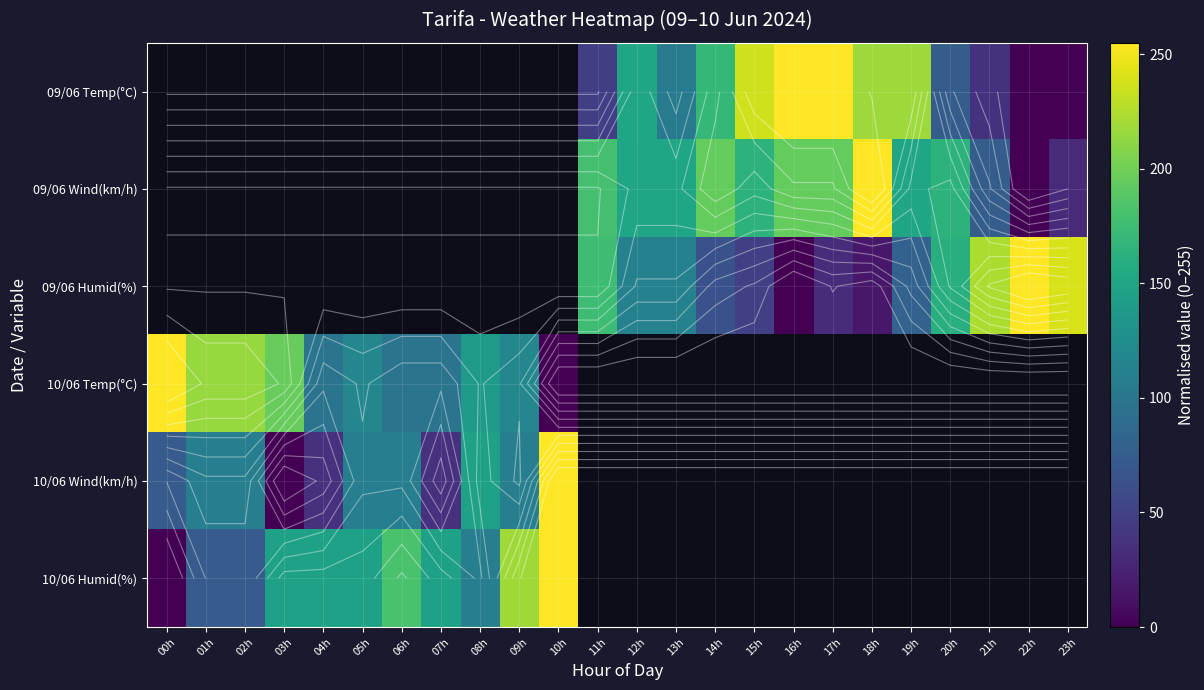

How many values in 09/06 Wind(km/h) are above zero?

12